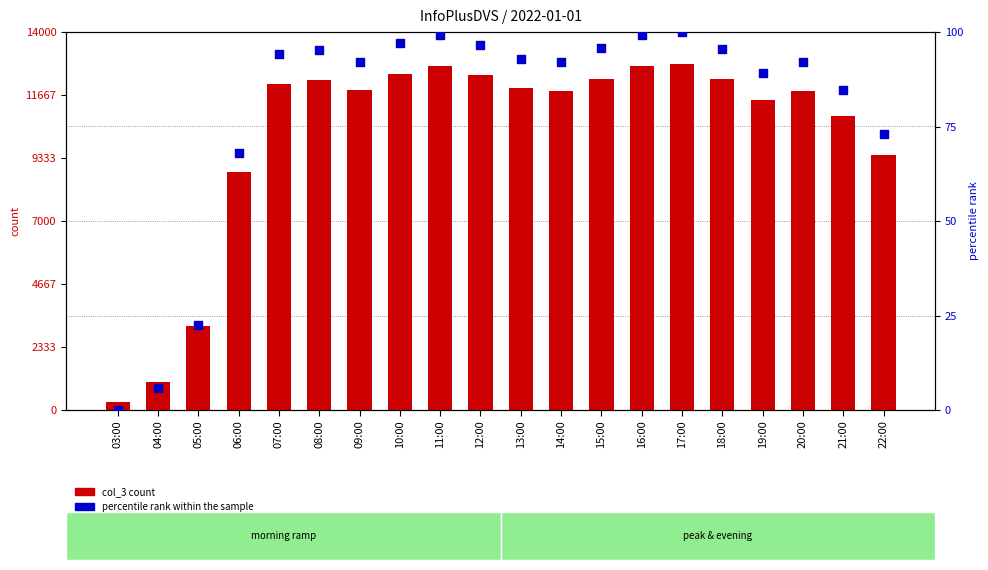

What is the total value across all series at 09:00?

11931.2